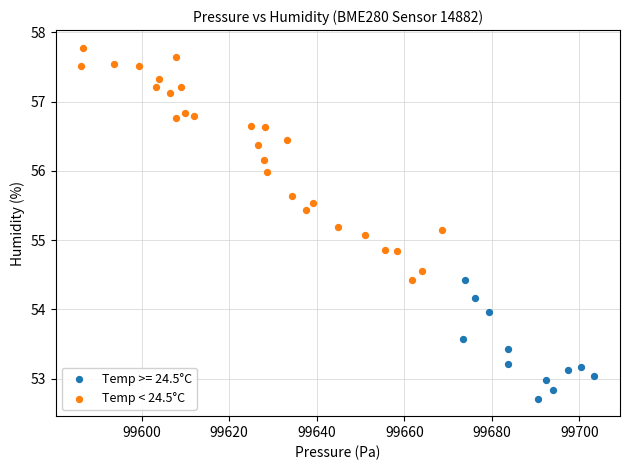

Which series contains the highest Y value?

Temp < 24.5°C